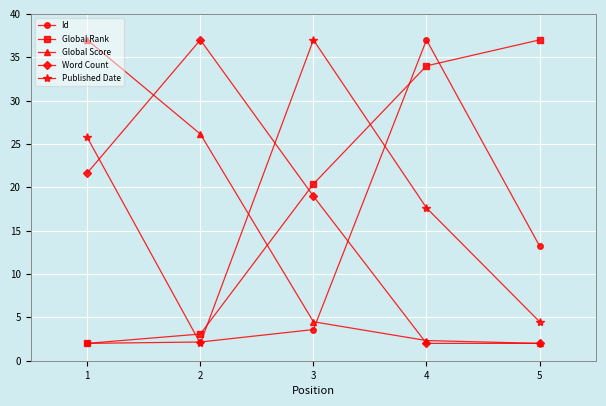

What is the highest value of the Published Date series?

37.0